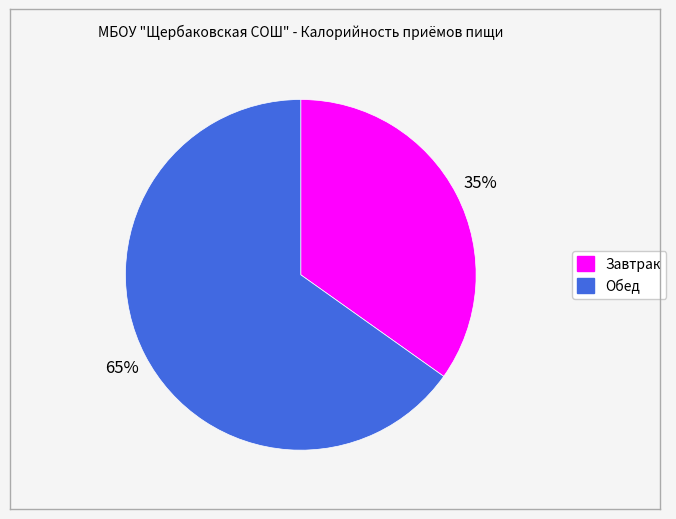

Which slice represents more than half of the pie?

Обед